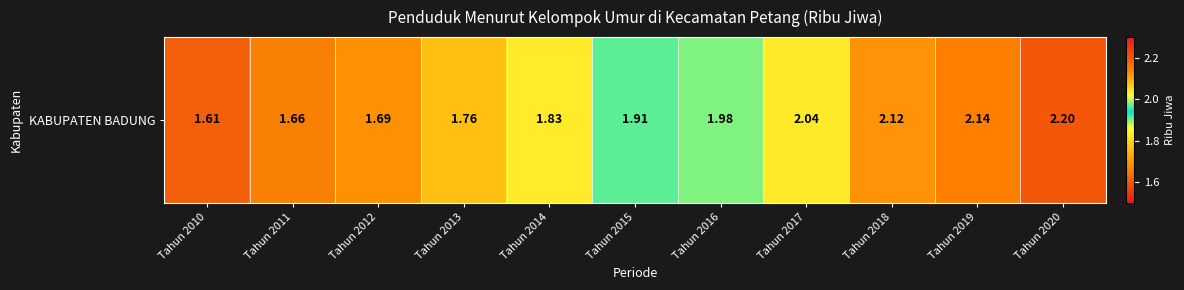

What is the ratio of the value at Tahun 2020 to the value at Tahun 2010?

1.4